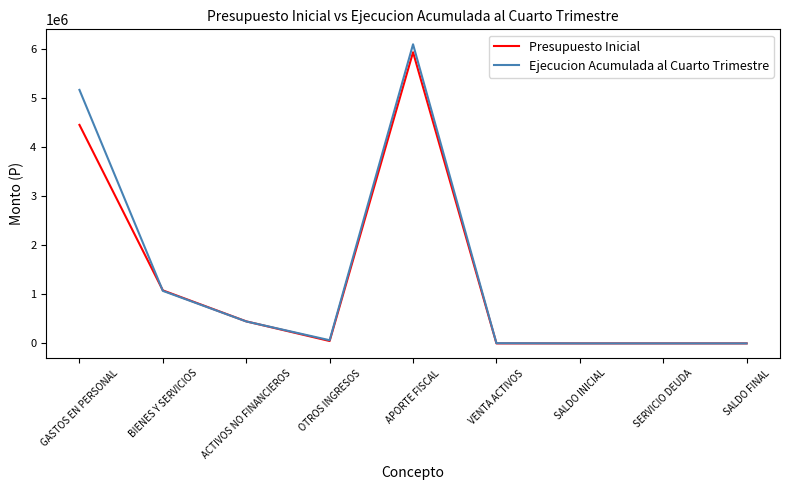

What is the sum of all Ejecucion Acumulada al Cuarto Trimestre values?

12853655